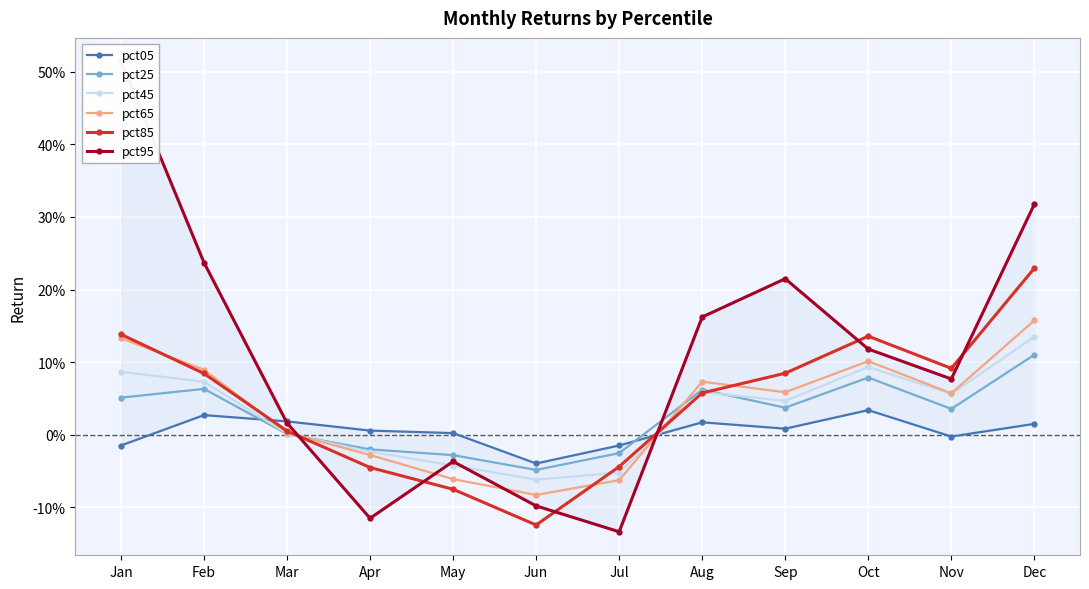

What is the value of the pct65 point at the 2nd from the left?

0.1